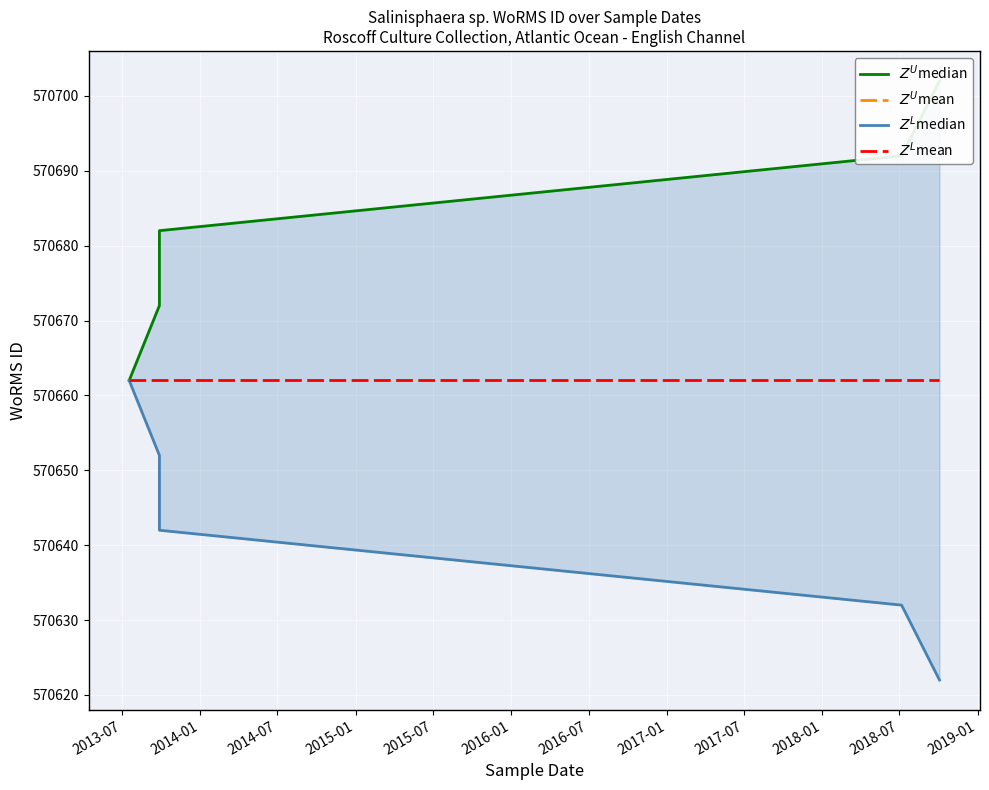

True or false: $Z^U$median and $Z^L$median intersect in this chart.

False